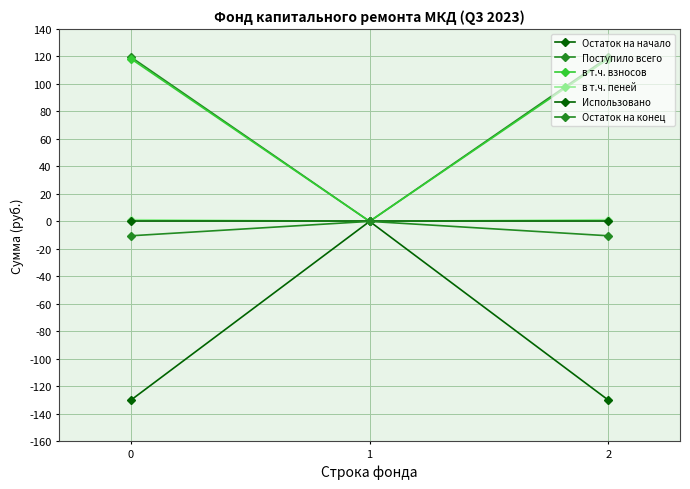

The value of в т.ч. пеней at 2 is 1.2. True or false?

True